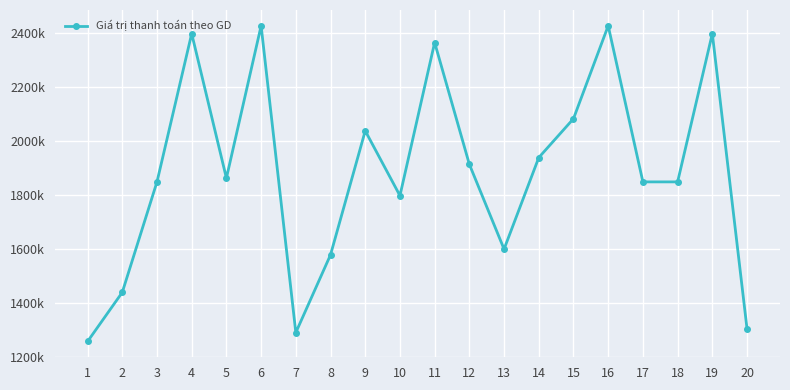

Approximately how many times larger is the value at 14 compared to 8?

1.2